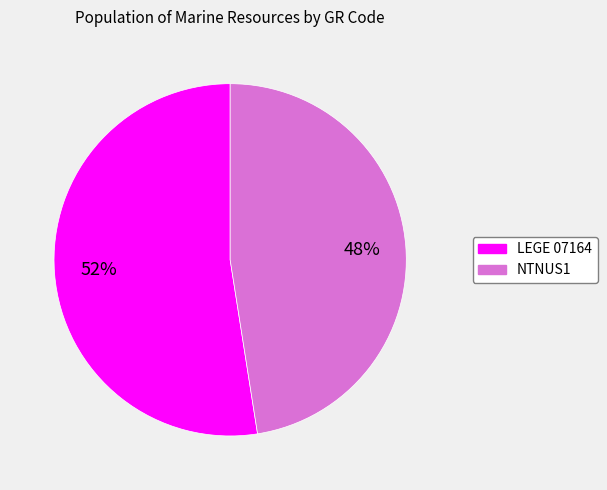

How many slices are in this pie chart?

2